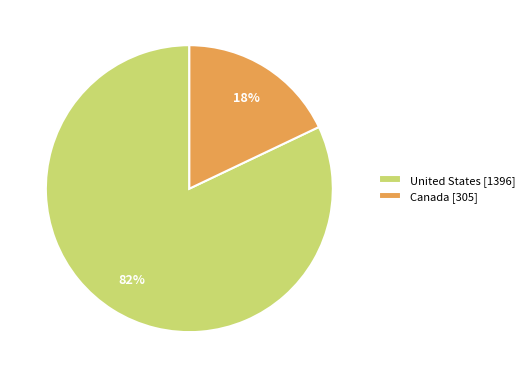

To the nearest percent, what is the average slice percentage?

50%